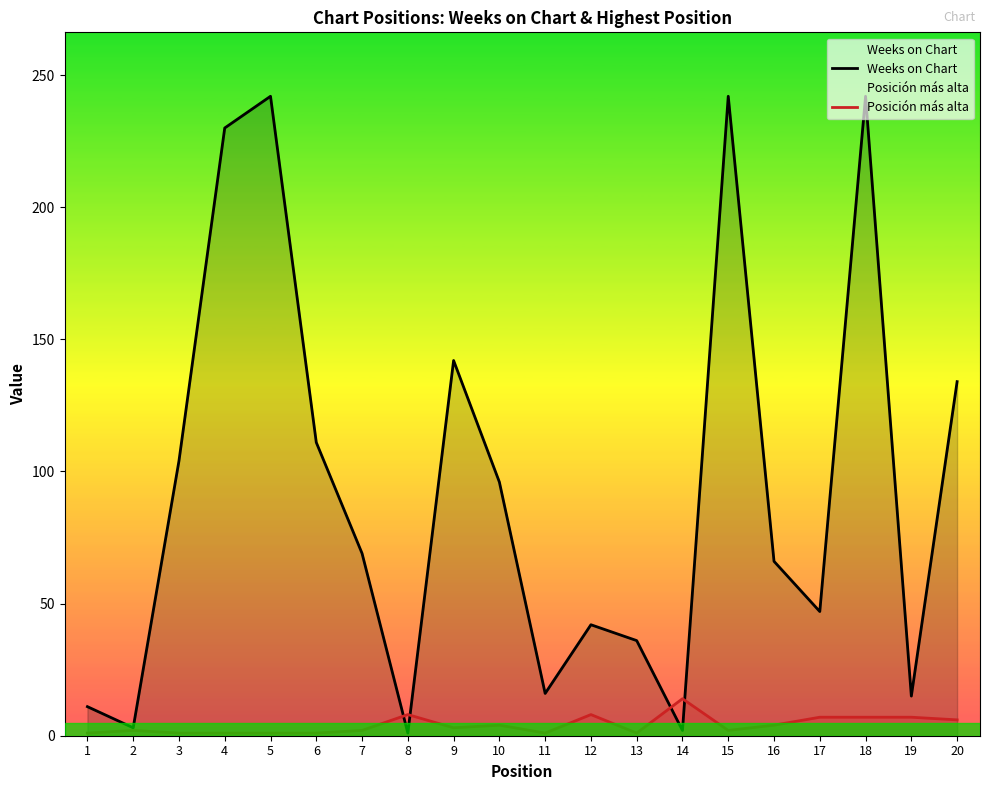

What is the spread (max minus min) of values at 18?

235